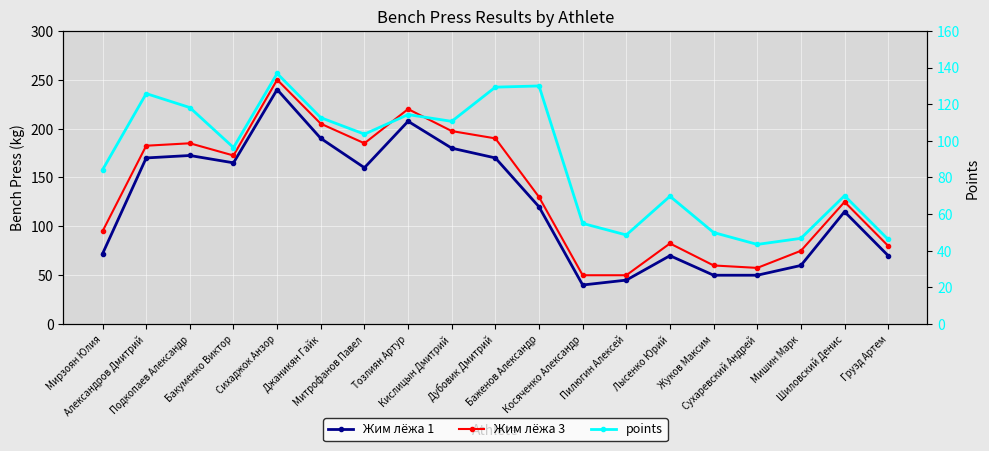

What is the label of the 10th point from the left?

Дубовик Дмитрий